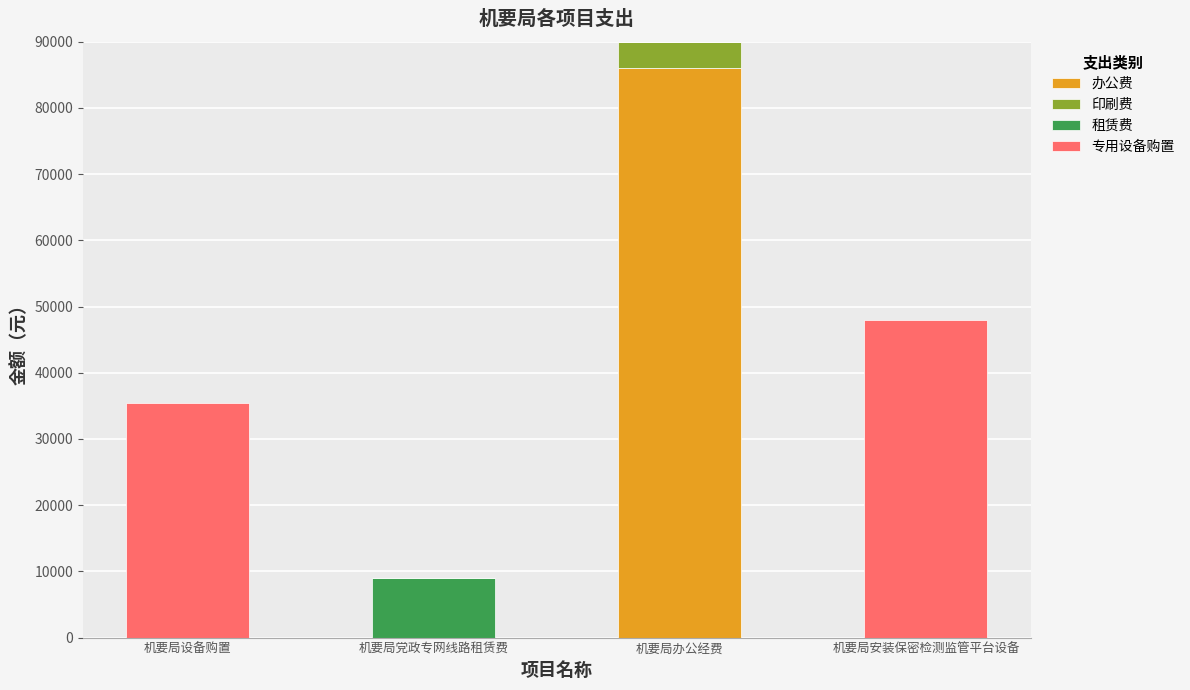

How many series are shown in this chart?

4